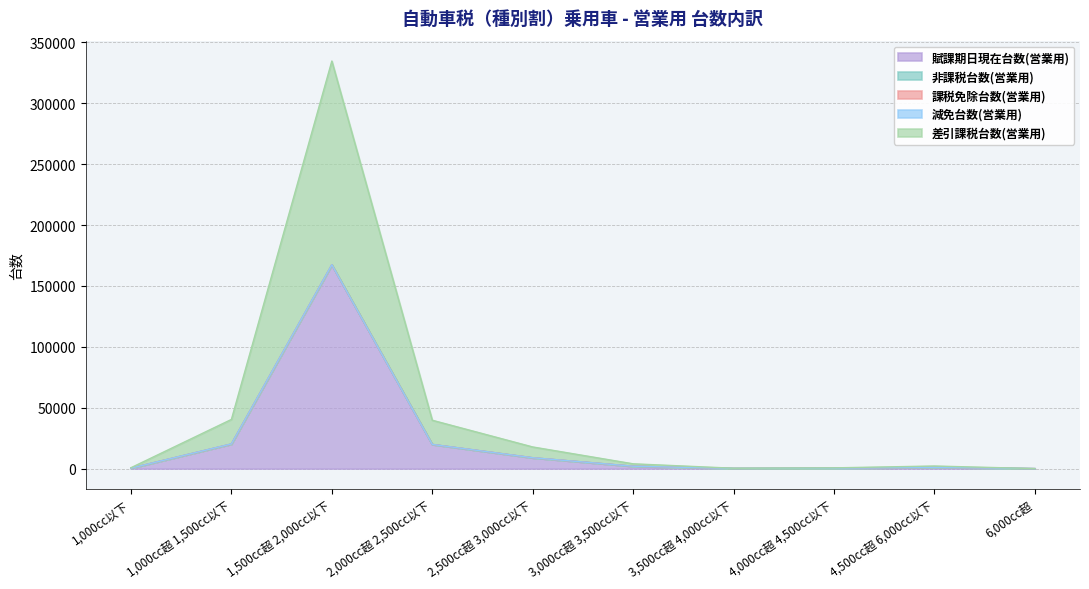

At which label does 非課税台数(営業用) first exceed 1?

1,500cc超 2,000cc以下